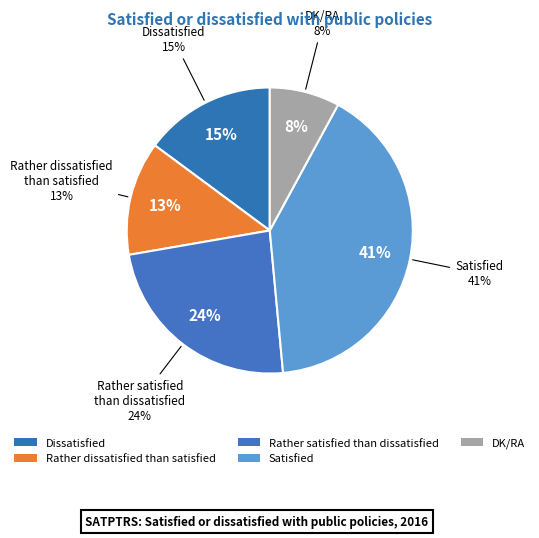

To the nearest percent, what portion does DK/RA represent?

8%